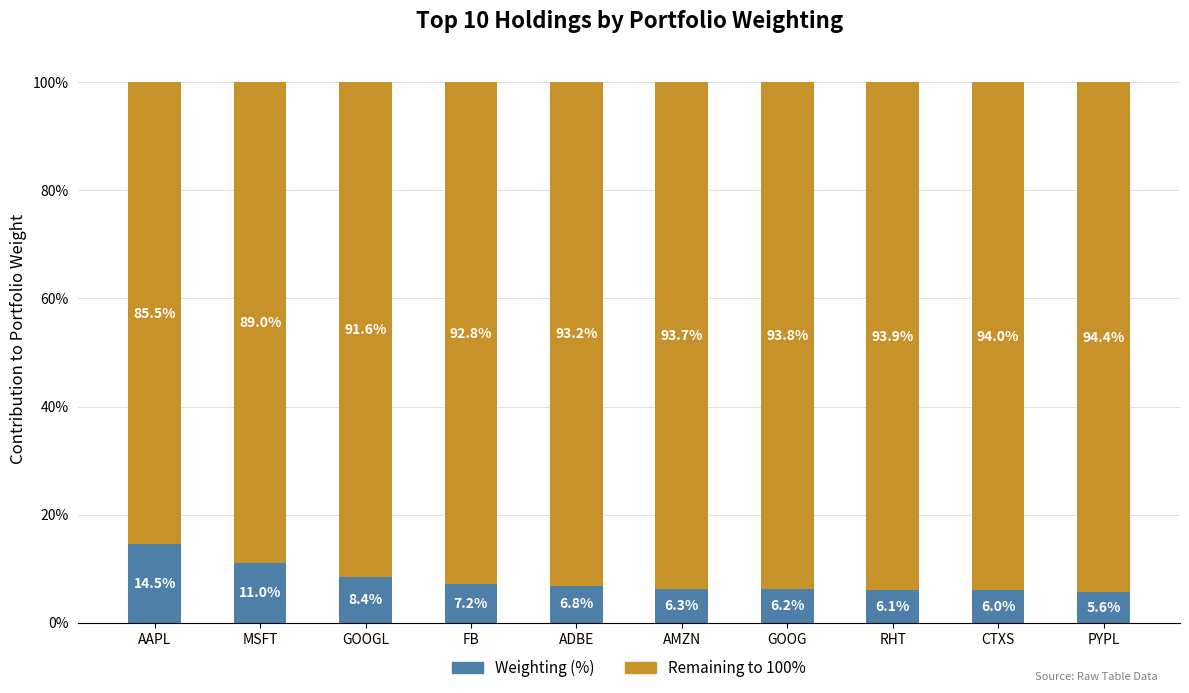

What is the total value across all series at GOOG?

100.0